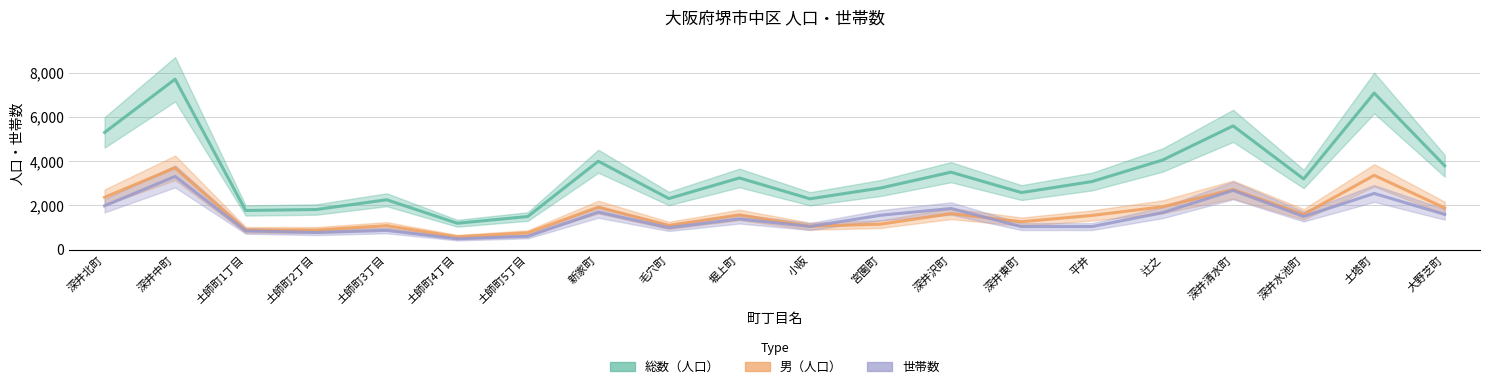

What value does the 総数（人口） series have at 新家町?

3994